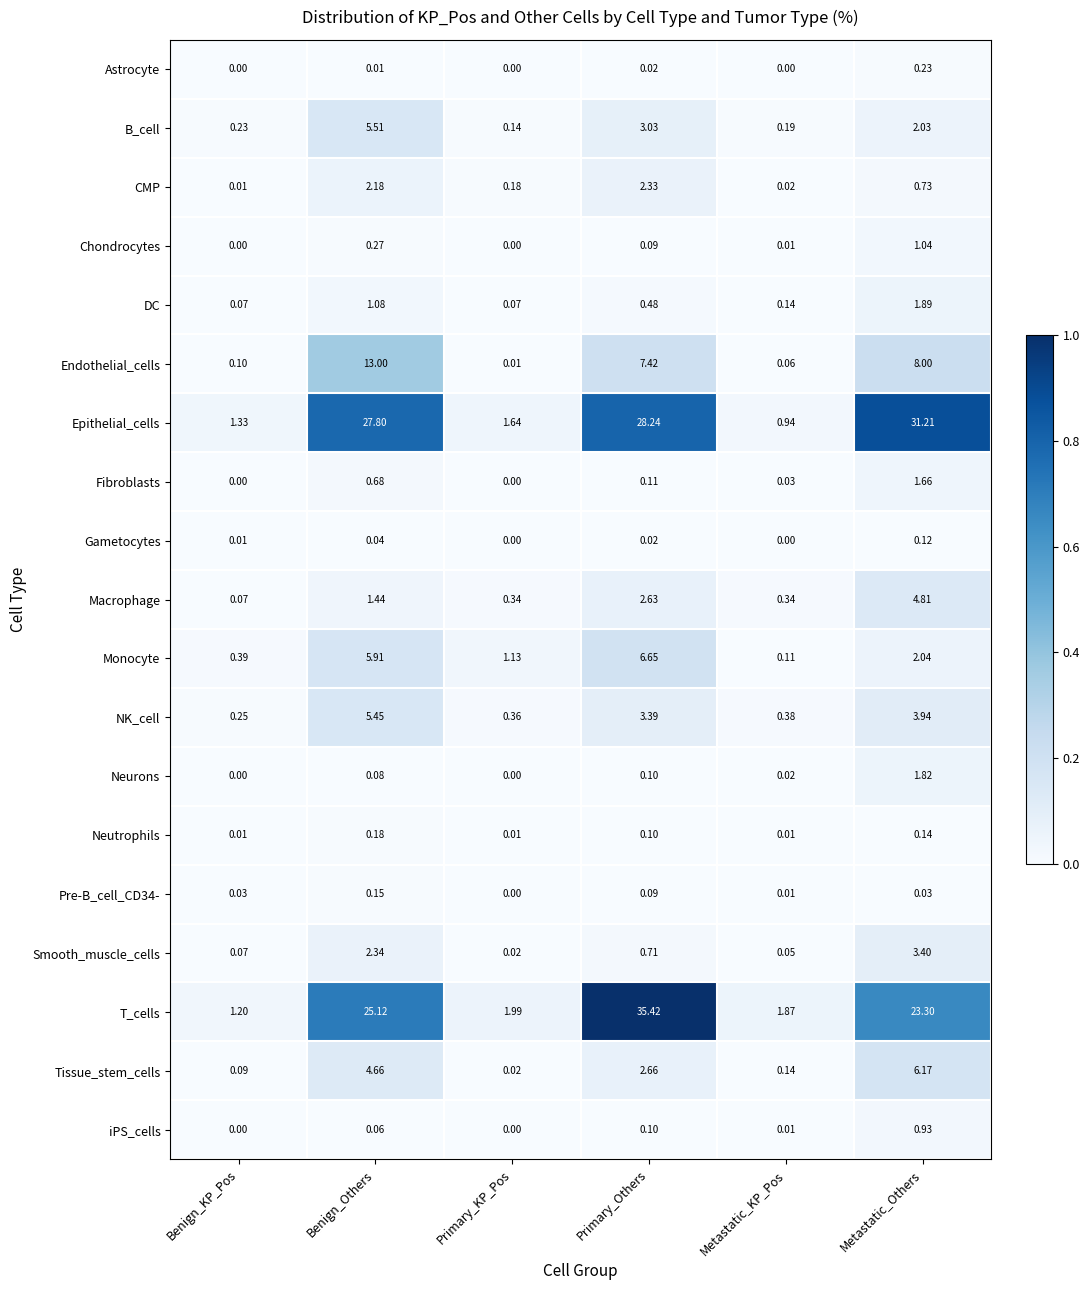

Which series changed the most between Primary_KP_Pos and Metastatic_KP_Pos?

Monocyte